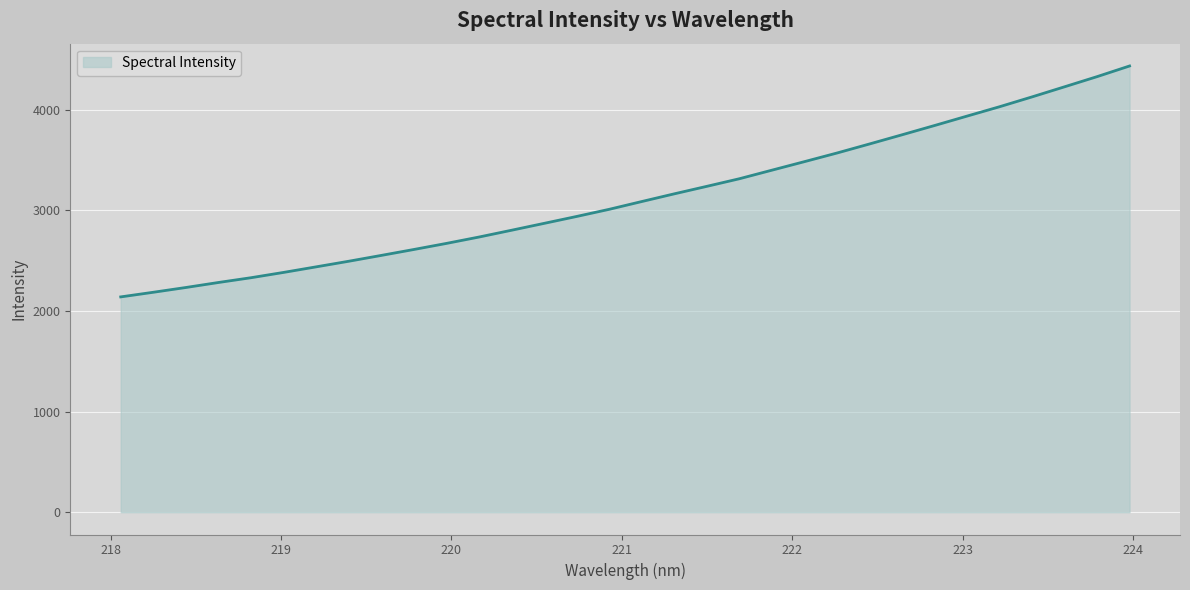

How many distinct data groups are displayed?

1